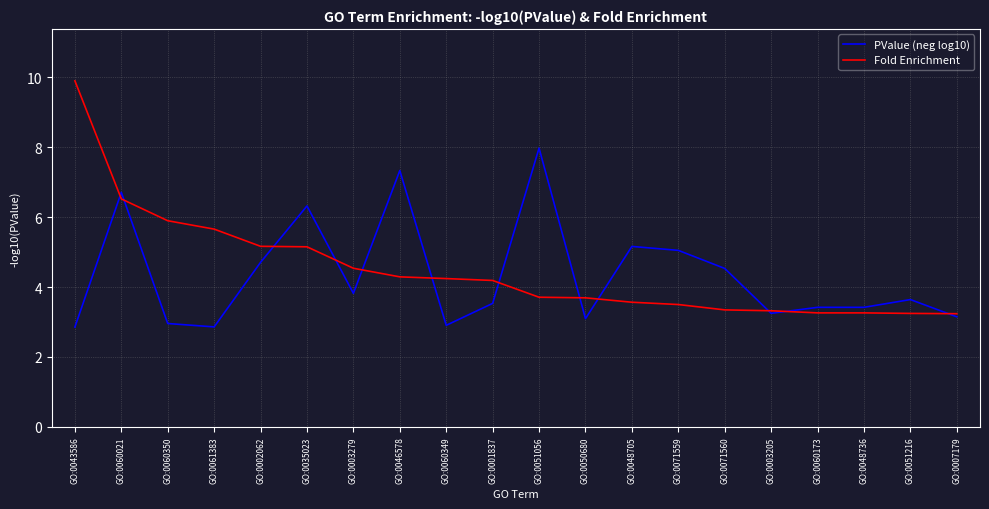

What is the difference between the maximum and second lowest values in the PValue (neg log10) series?

5.1